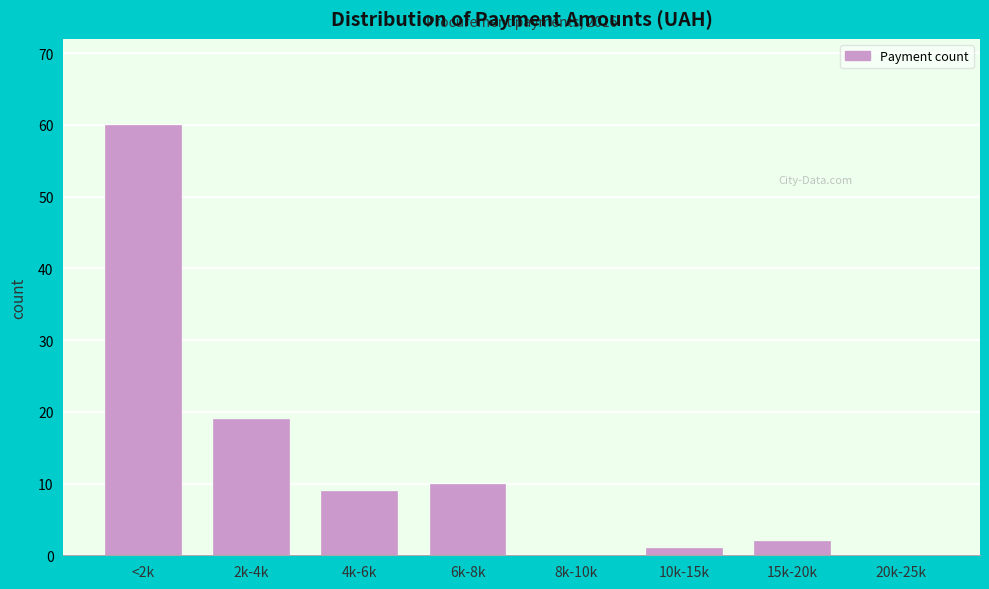

Reading left to right, list all the values displayed in this chart.

<2k=60	2k-4k=19	4k-6k=9	6k-8k=10	8k-10k=0	10k-15k=1	15k-20k=2	20k-25k=0